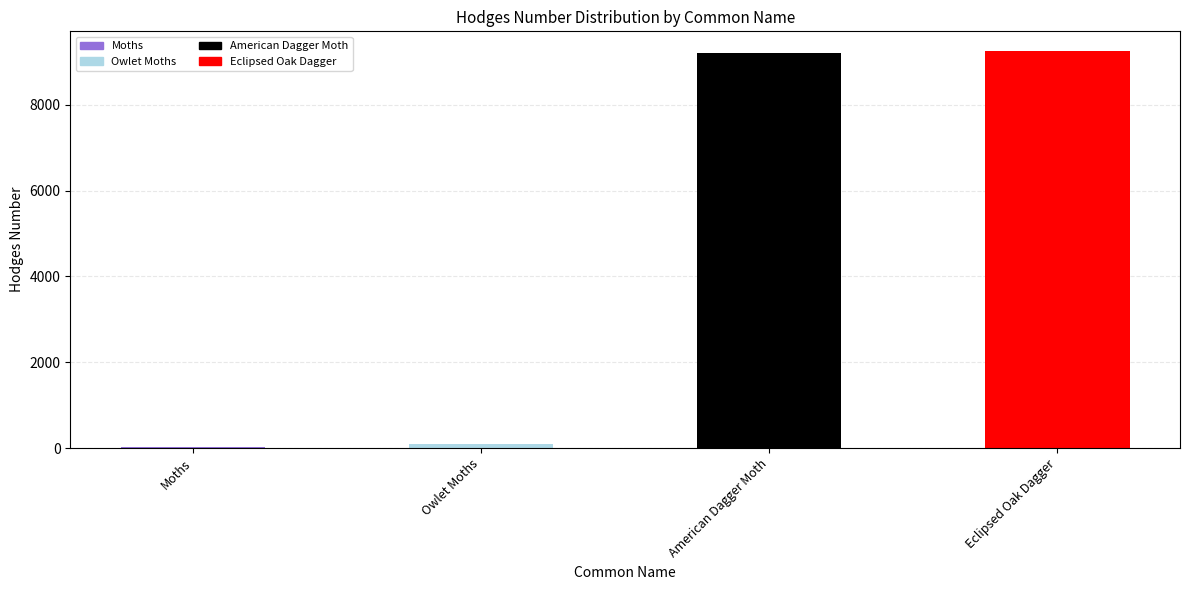

What is the maximum value shown in the chart?

9249.0